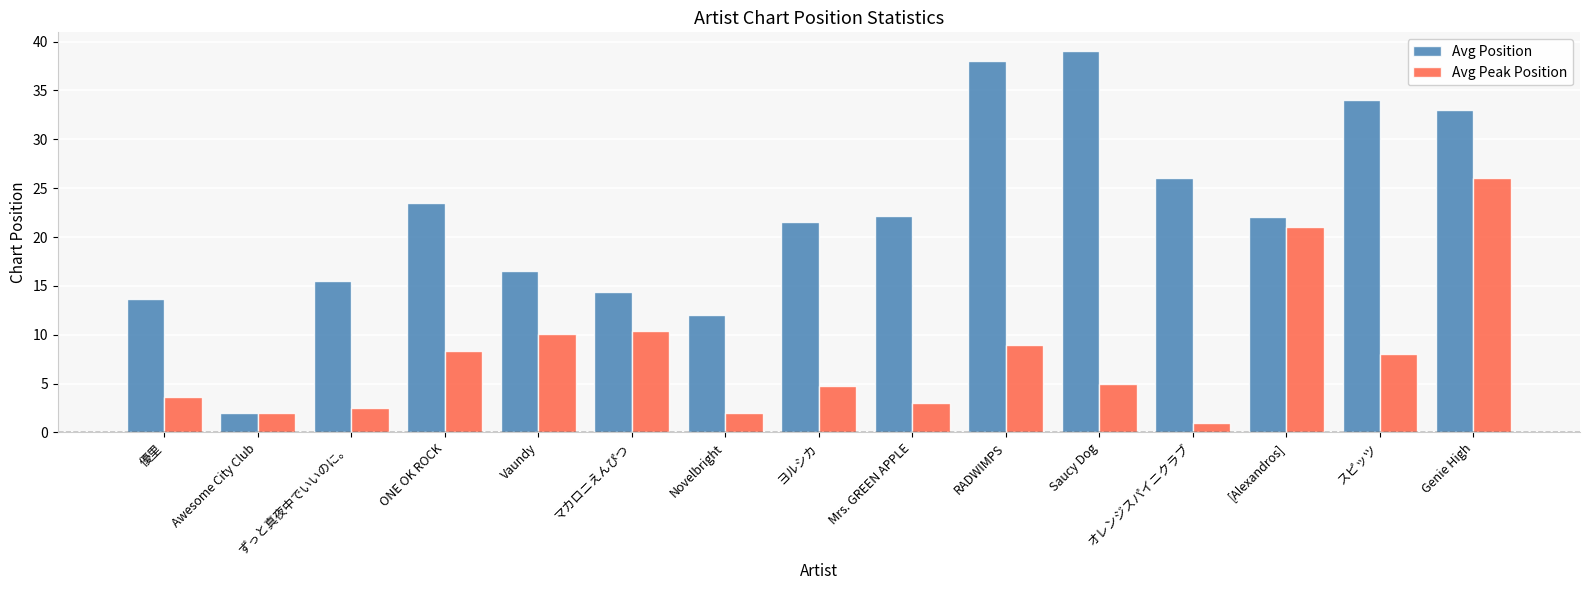

Rank the series by their average value, from lowest to highest.

Avg Peak Position, Avg Position